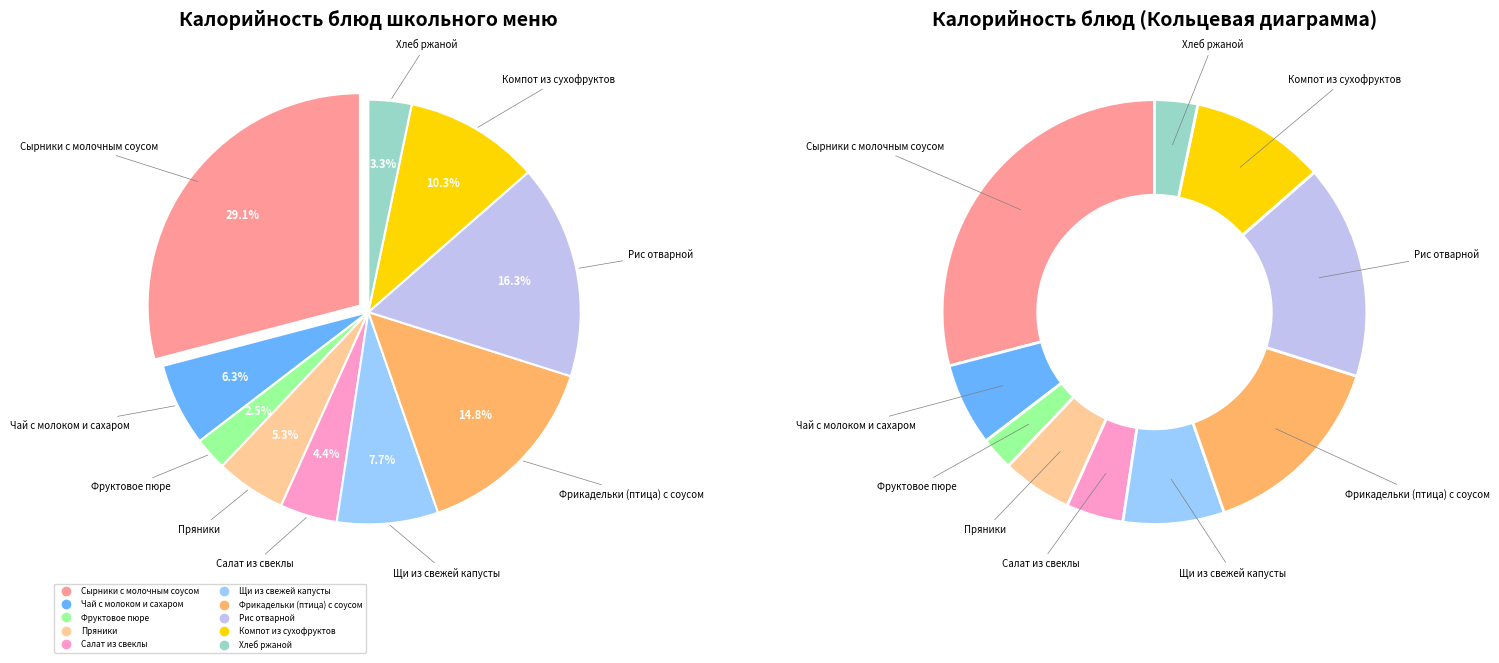

What is the change in value from Сырники с молочным соусом to Фруктовое пюре?

-341.2